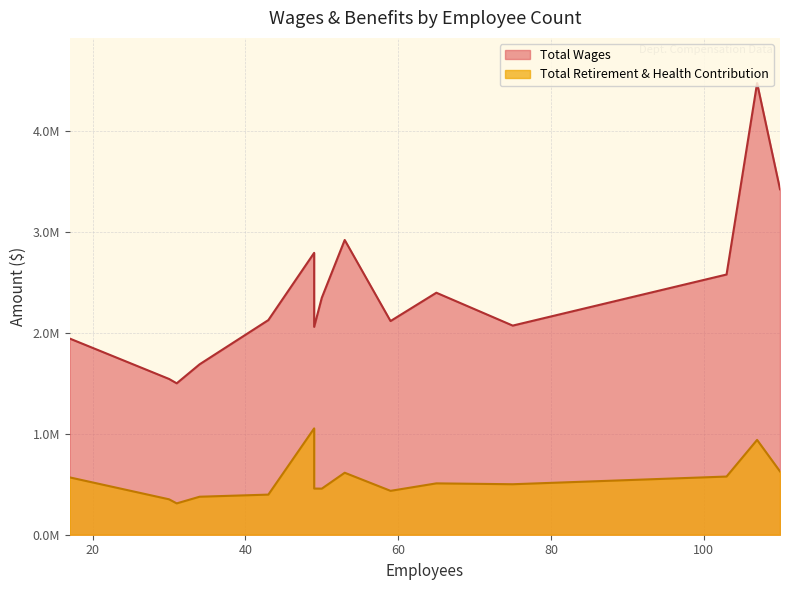

Between 50 and 43, which is larger?

50